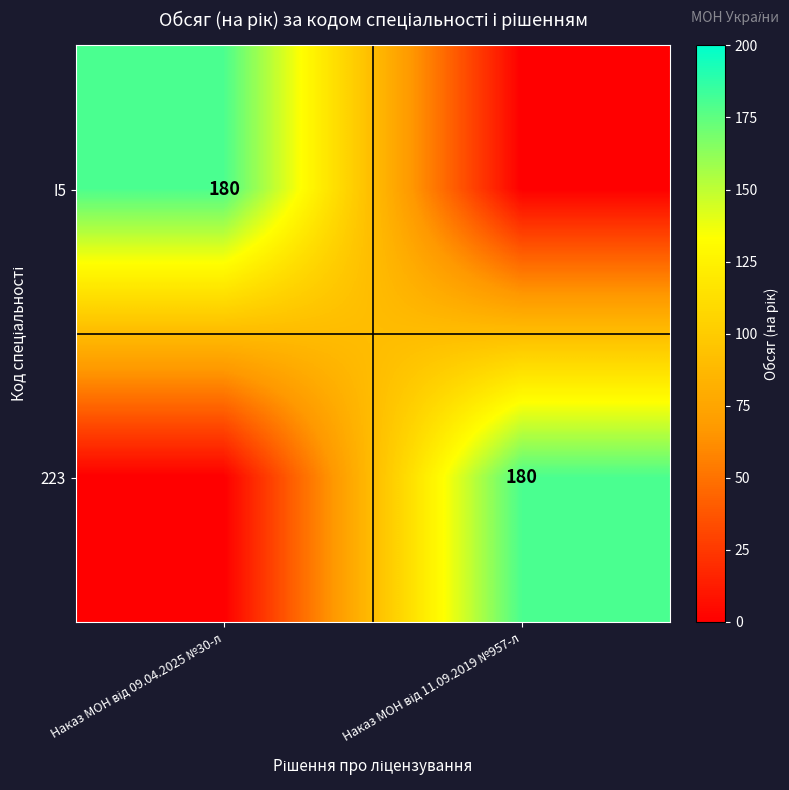

The I5 series shows 0 at Наказ МОН від 11.09.2019 №957-л. True or false?

True